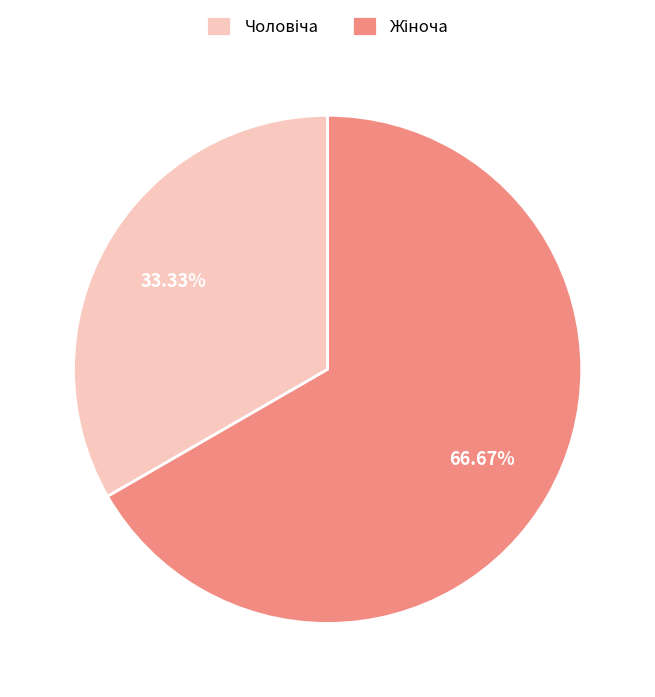

Is there a majority slice in this chart?

Yes